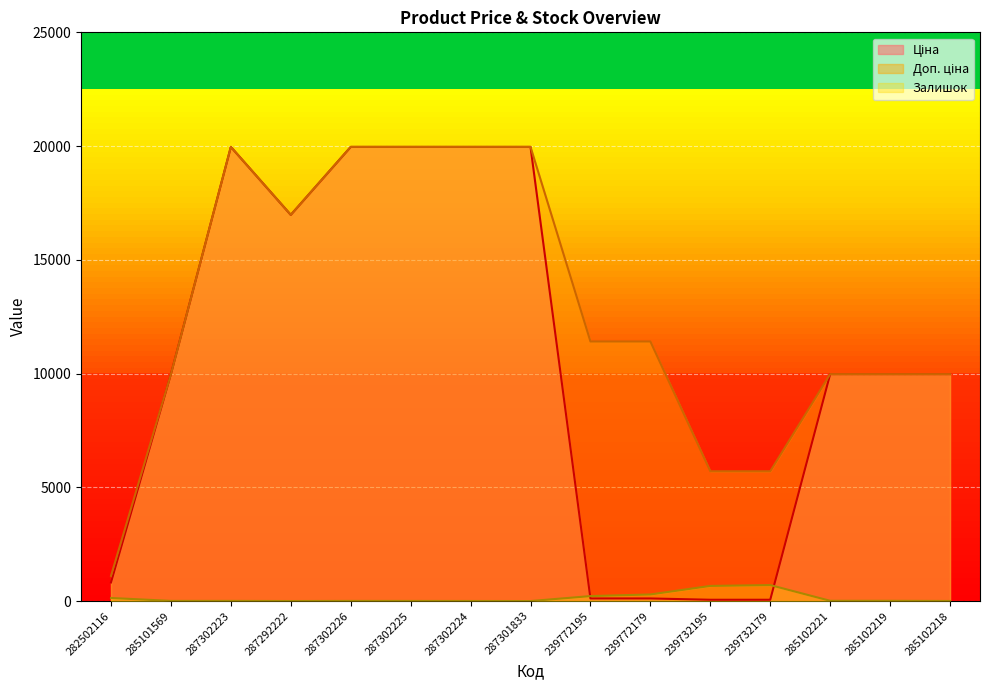

What is the label of the 2nd point from the left?

285101569